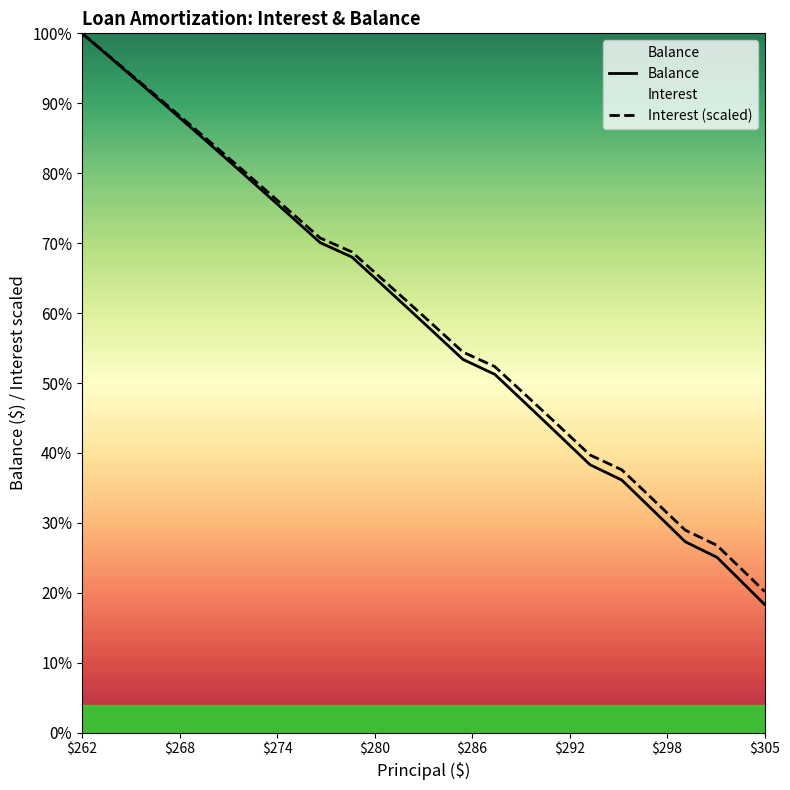

True or false: Interest (scaled) and Balance cross at least once.

False